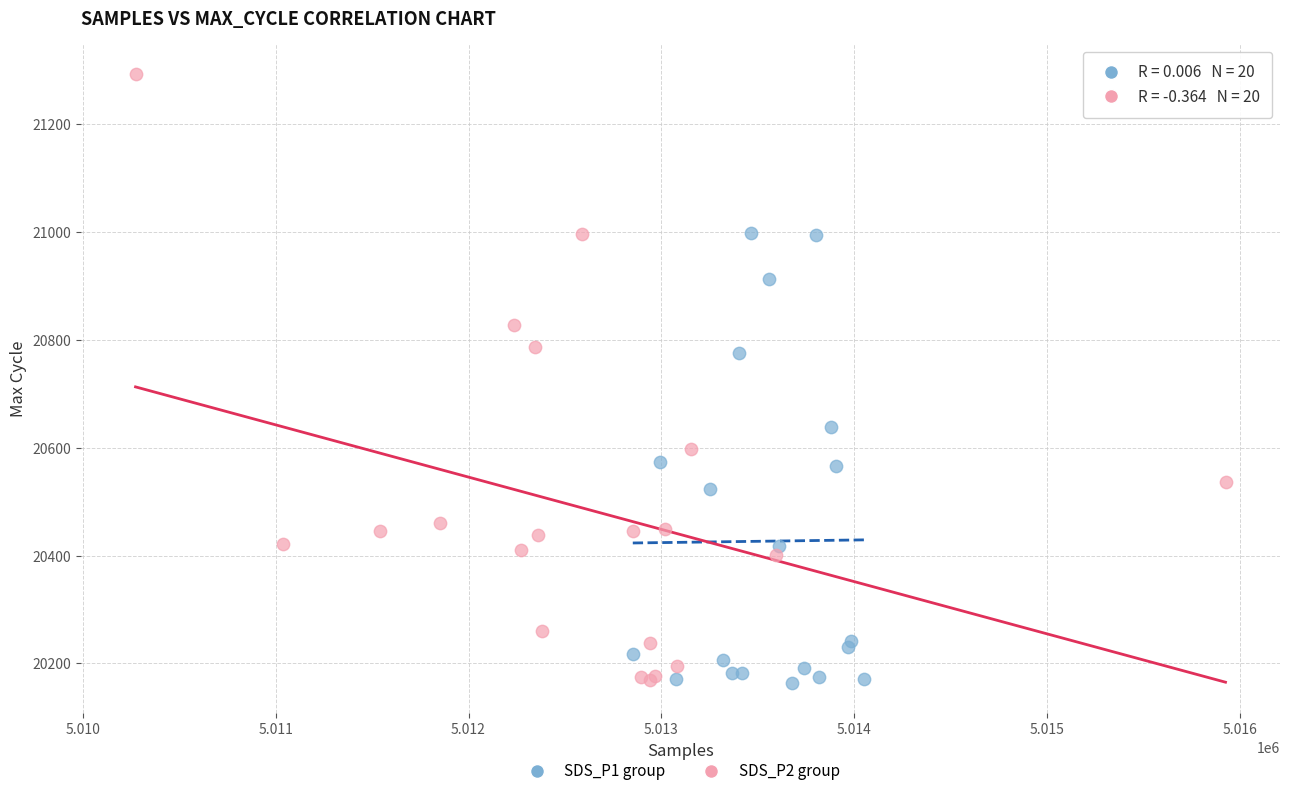

Which series has the widest spread of Y values?

SDS_P2 group